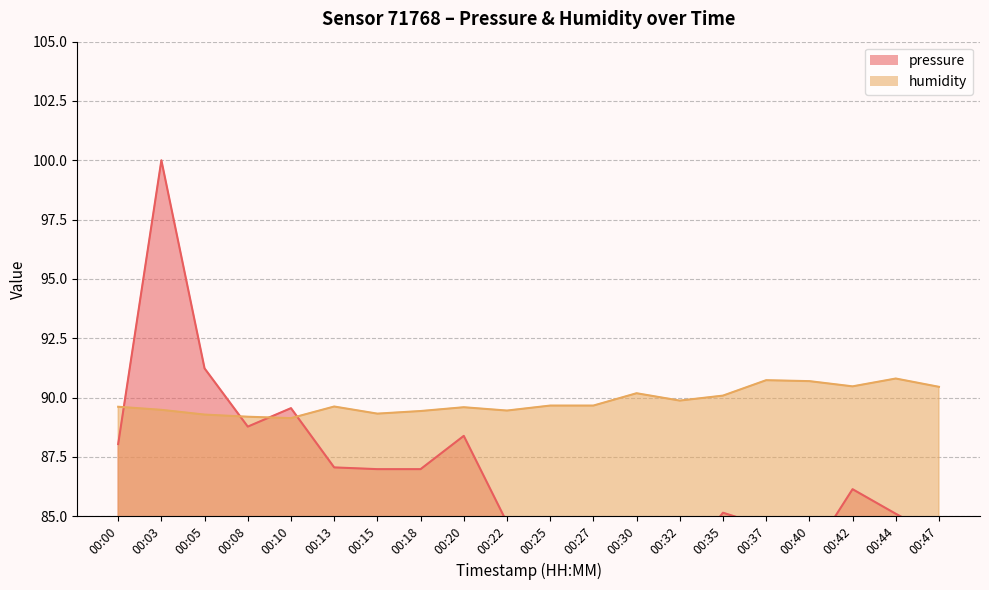

Which has a higher value, 00:47 or 00:37?

00:37